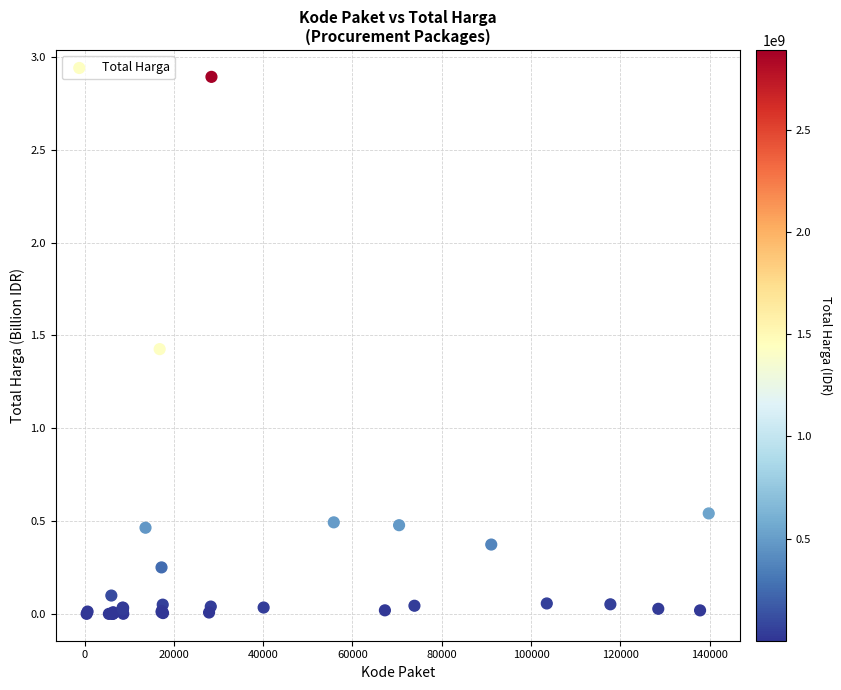

What Y value in the scatter plot is closest to 1?

1.4